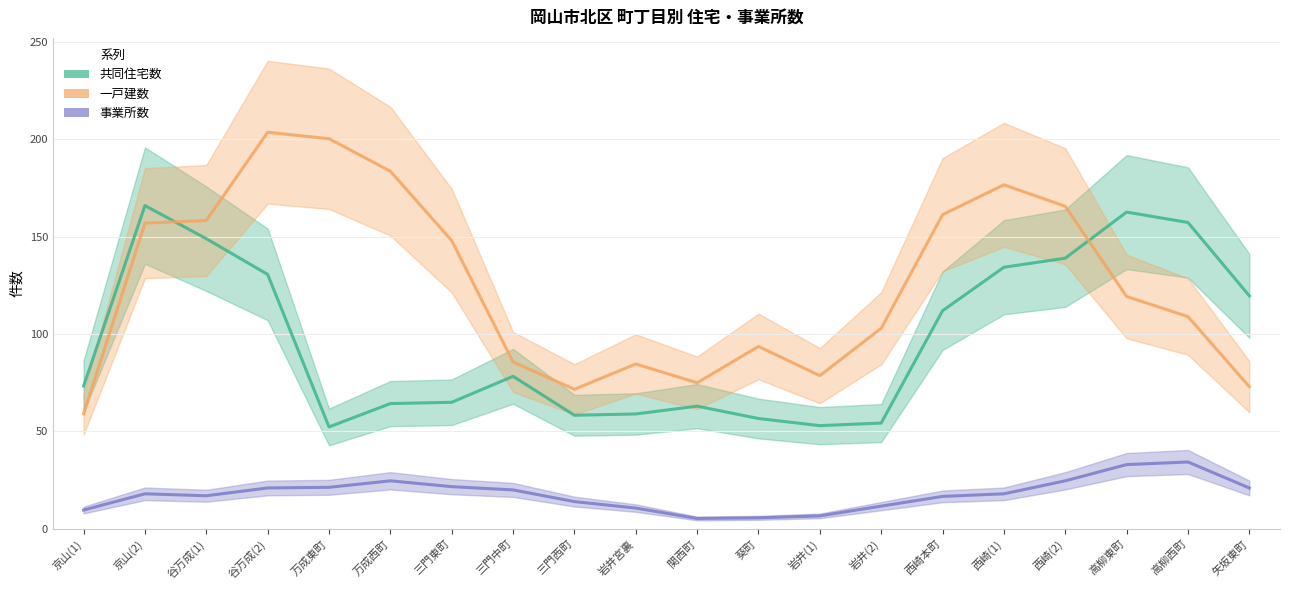

What position from the left is 関西町?

11